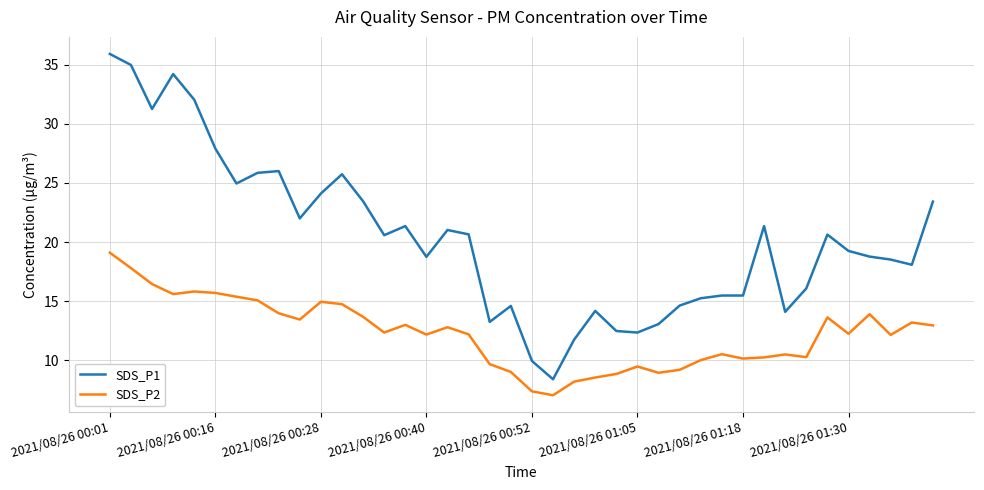

True or false: SDS_P2 and SDS_P1 intersect in this chart.

False